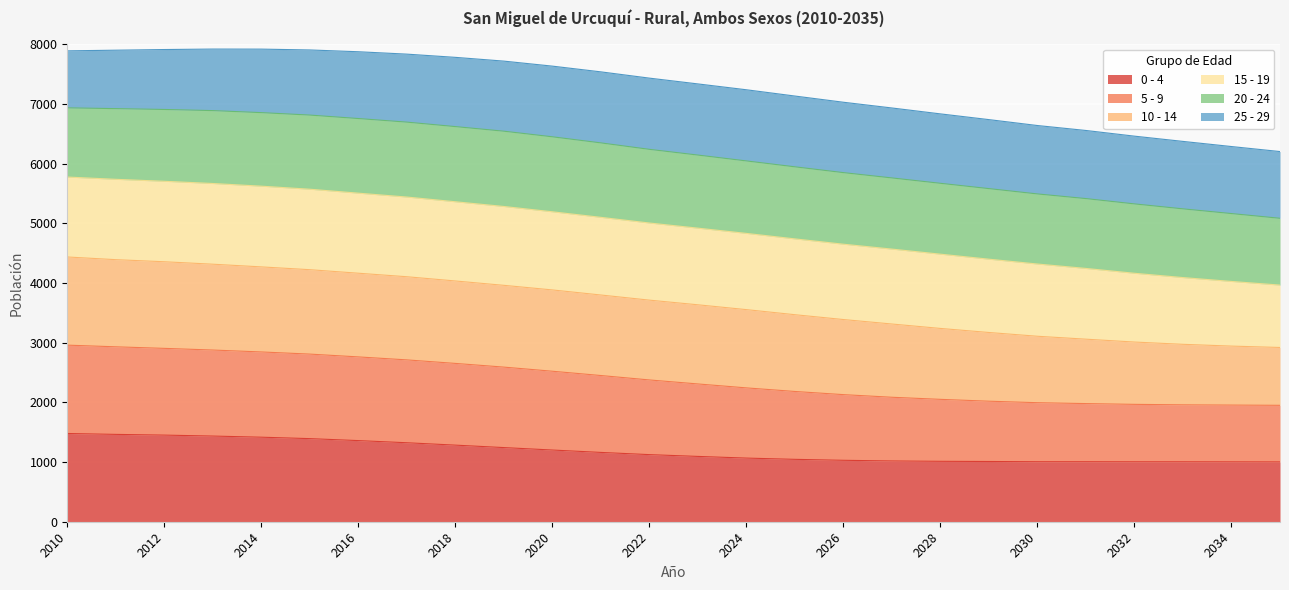

Which has a higher value, 2027 or 2013?

2013